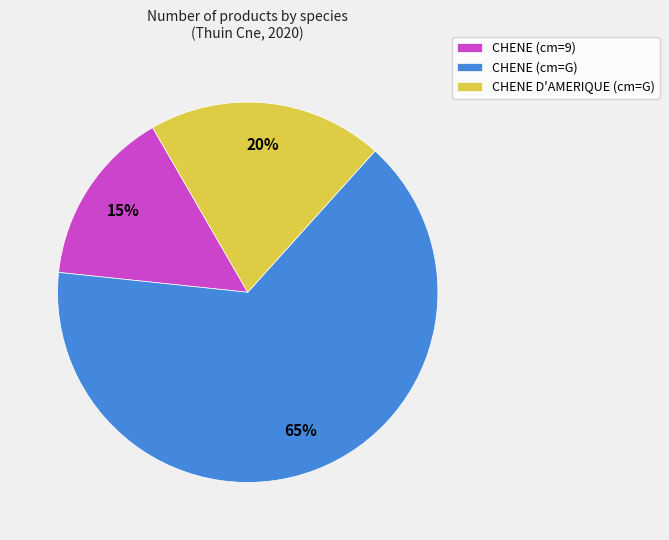

Is it true that CHENE D'AMERIQUE (cm=G) is 27% of the pie?

False